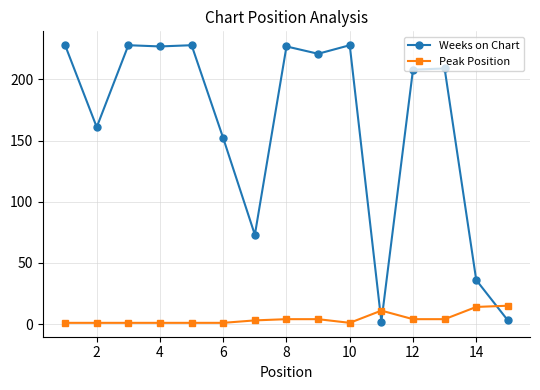

Which series ends up on top after the final intersection of Weeks on Chart and Peak Position?

Peak Position